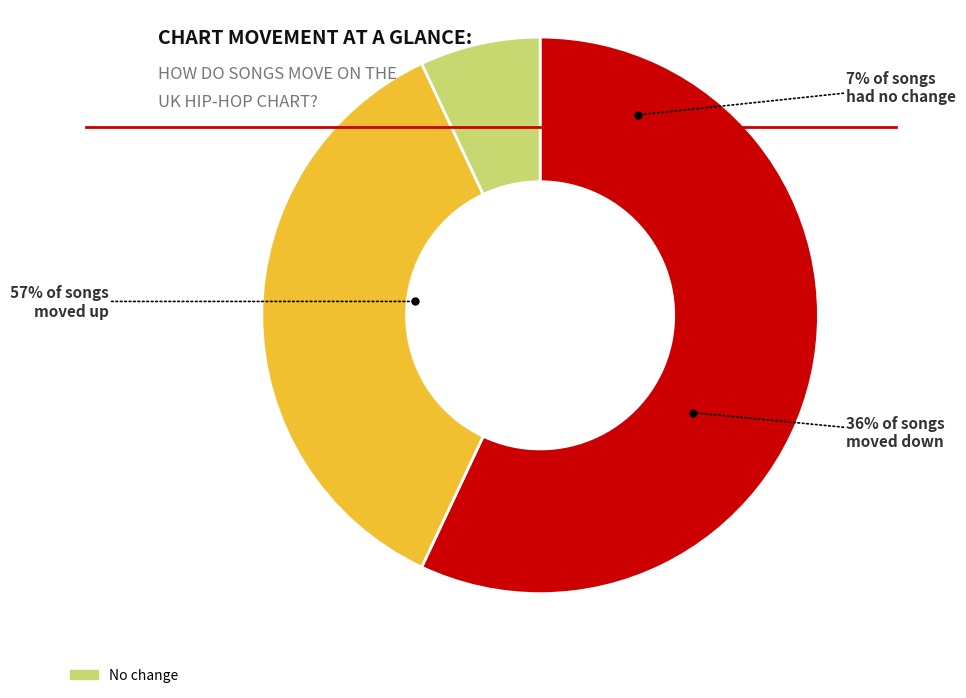

To the nearest percent, what is the difference between the up and down slice percentages?

21%